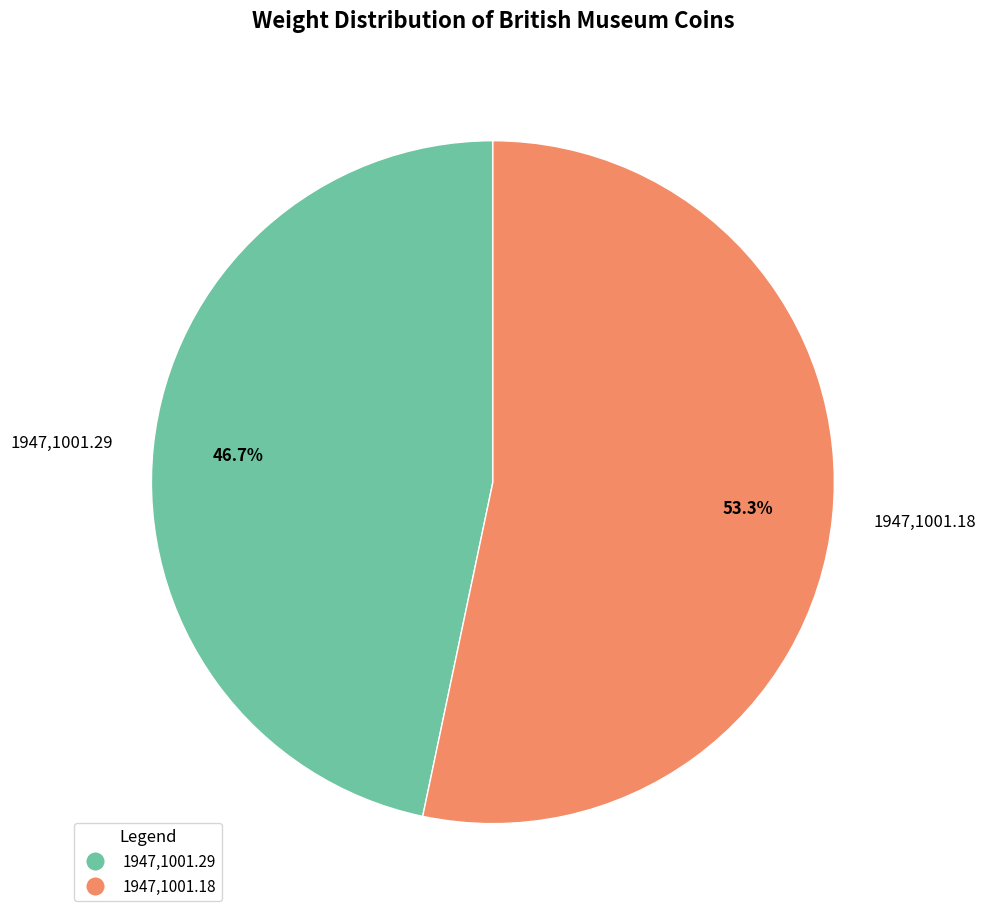

Between 1947,1001.29 and 1947,1001.18, which is larger?

1947,1001.18